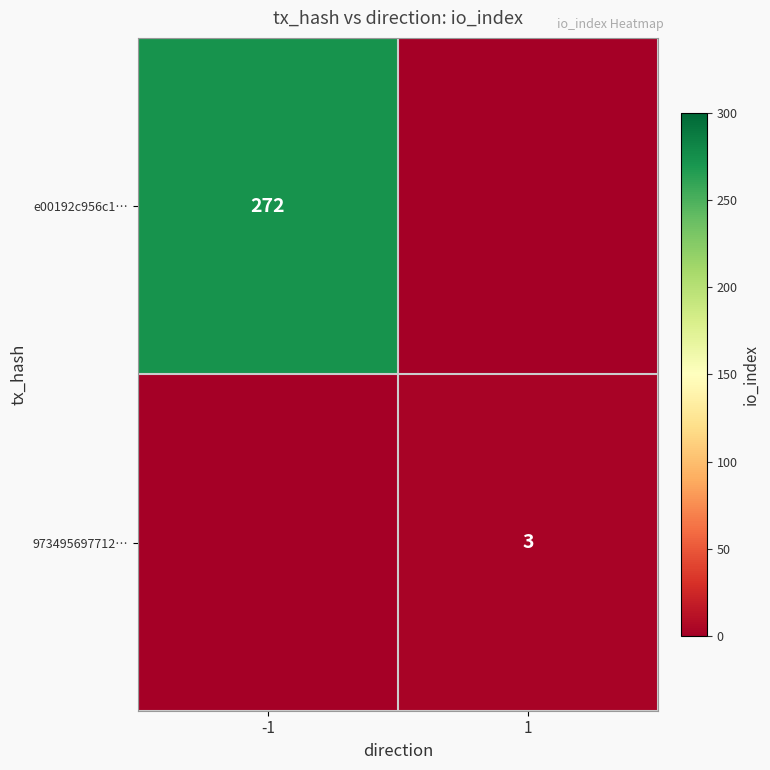

True or false: 973495697712… has a value of 2 at 1.

False